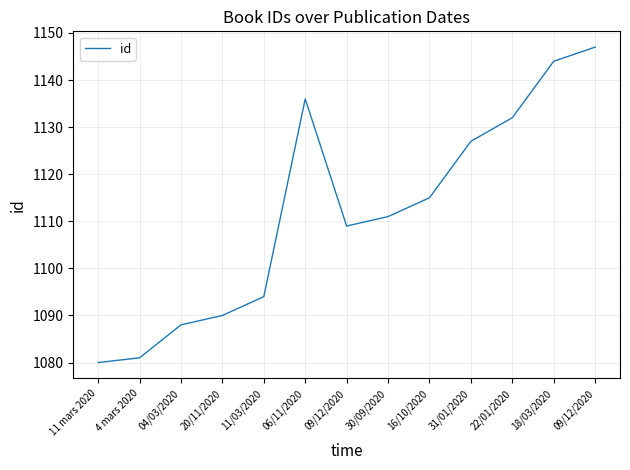

Reading left to right, extract all data points from this chart.

1080	1081	1088	1090	1094	1136	1109	1111	1115	1127	1132	1144	1147